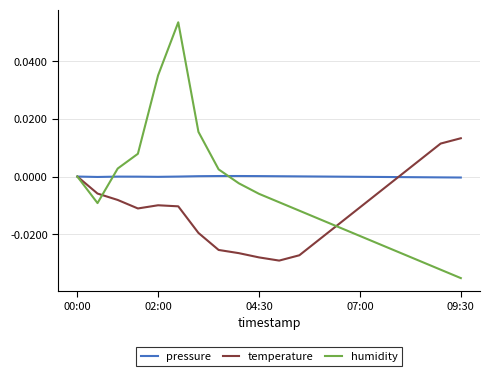

Count the number of data series in this chart.

3